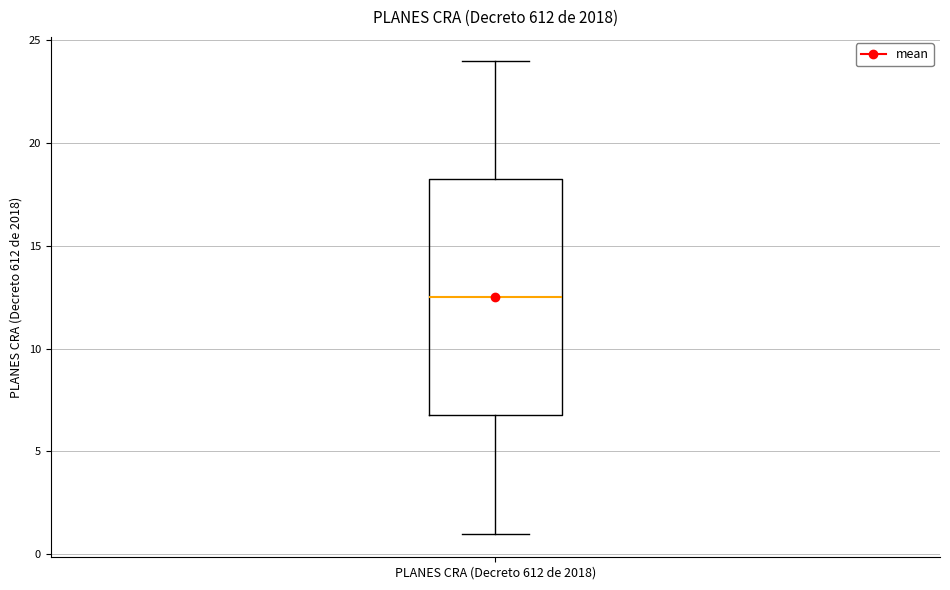

Transcribe this box plot: give where the median line is, the range the box spans, and where the two whiskers end, as read against the y-axis. The values are not printed on the chart, so give them approximately, as read against the axis.

median 12.5, box 7.0 to 18.5, whiskers 1.0 to 24.0